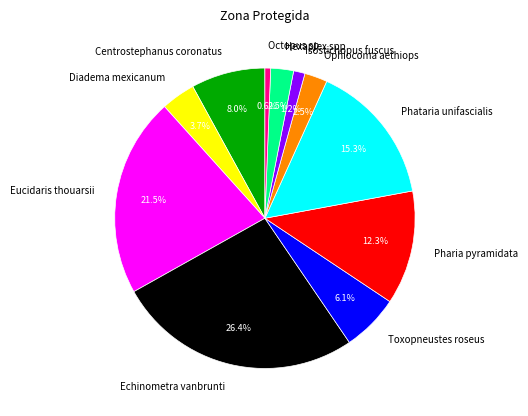

Does any single category account for the majority?

No